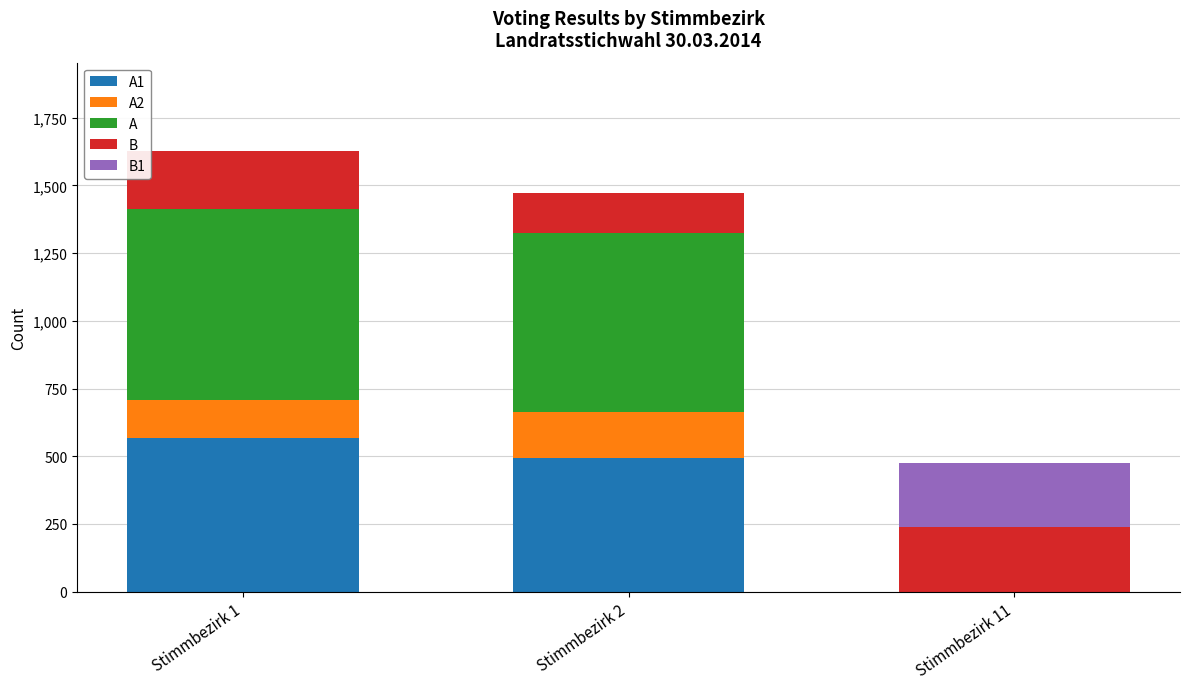

Are the bars grouped side by side (vs. stacked)?

No